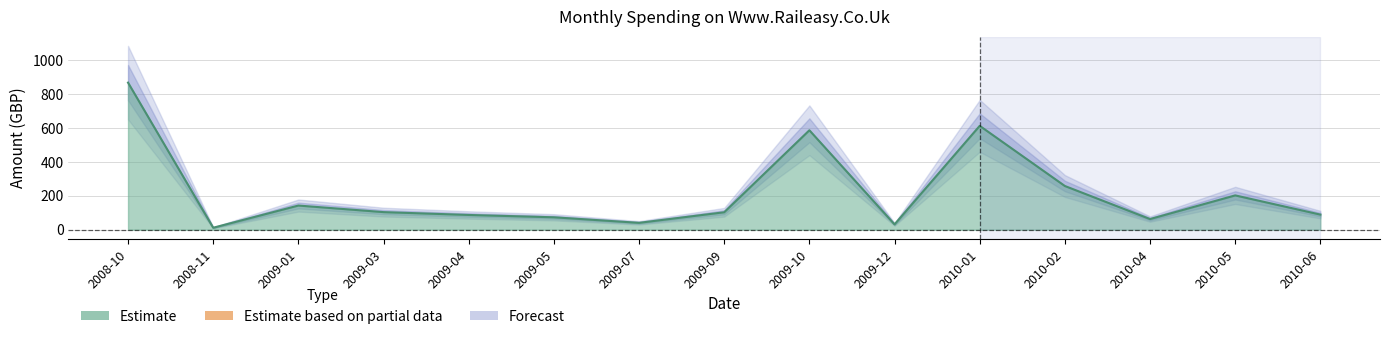

How many lines are shown in the chart?

1